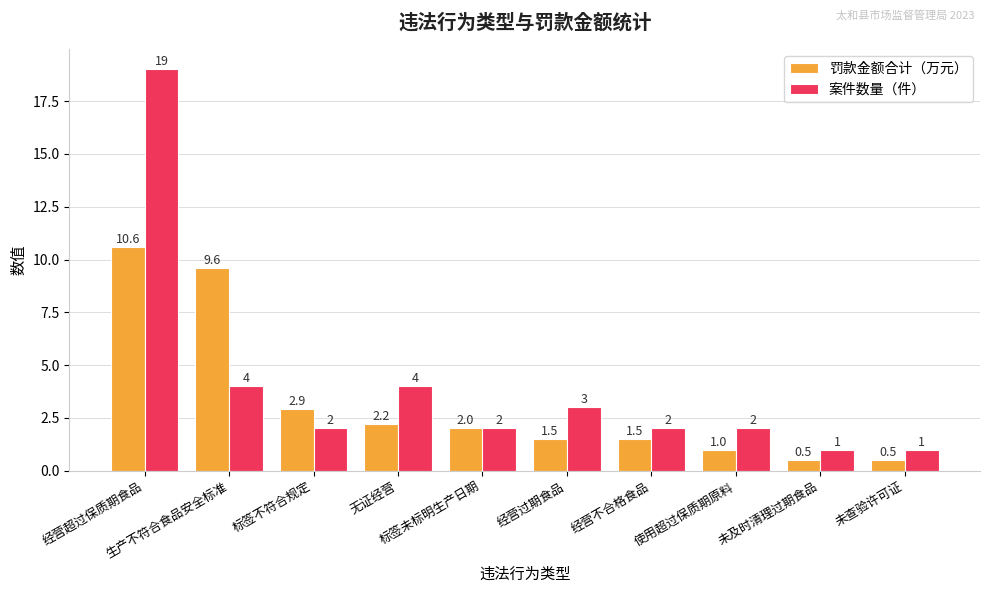

The 案件数量（件） series shows 1.0 at 未查验许可证. True or false?

True